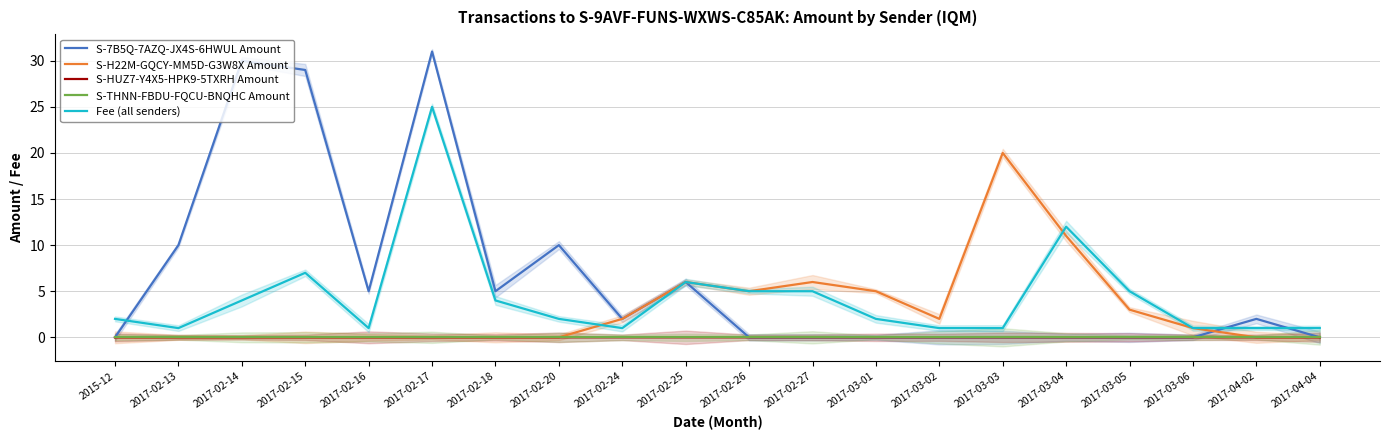

The value of Fee (all senders) at 2017-02-14 is 1.7. True or false?

False